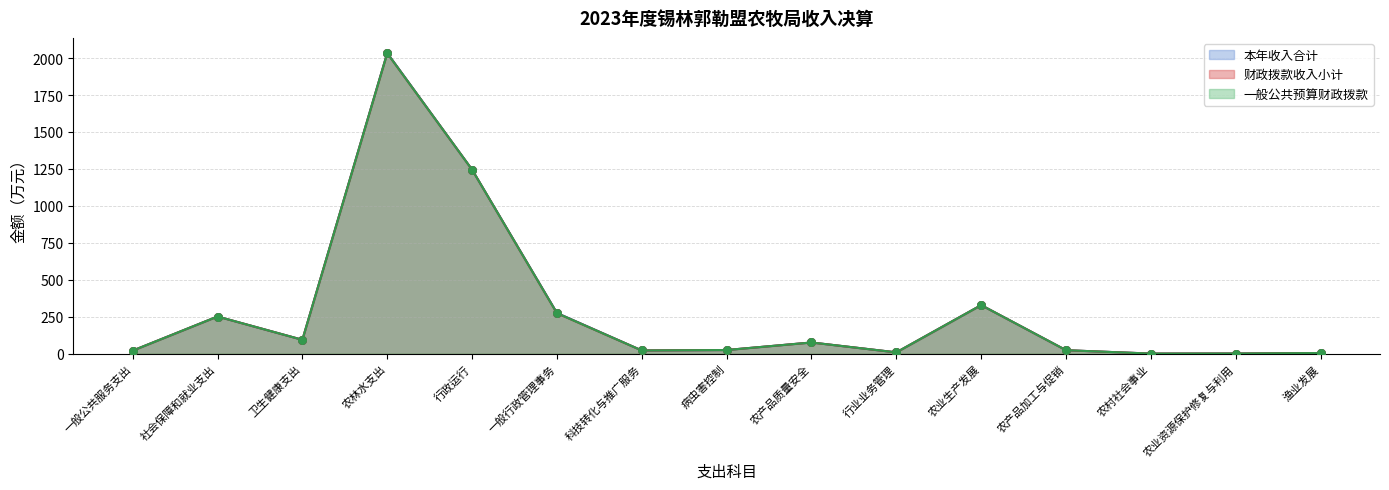

What is the total value across all series at 病虫害控制?

74.0